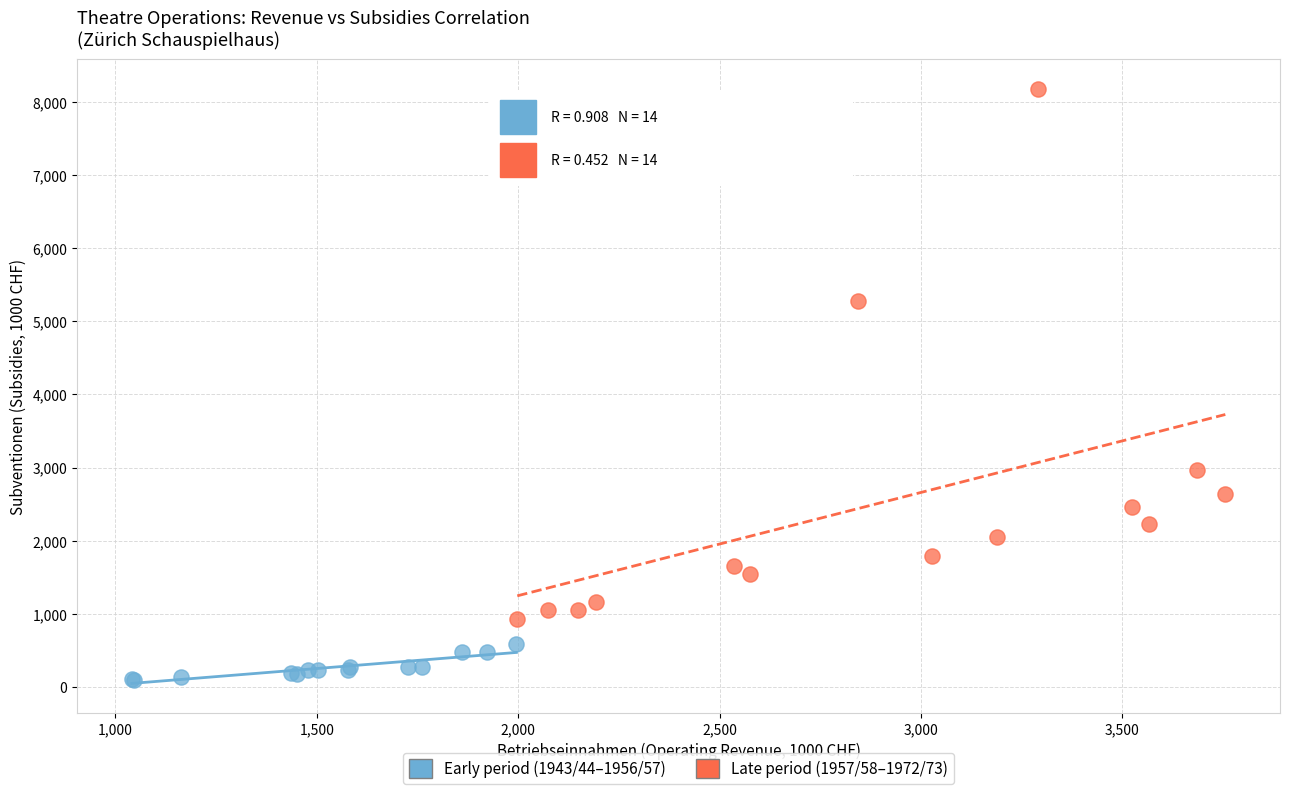

Which series reaches the minimum Y coordinate?

Early period (1943/44–1956/57)